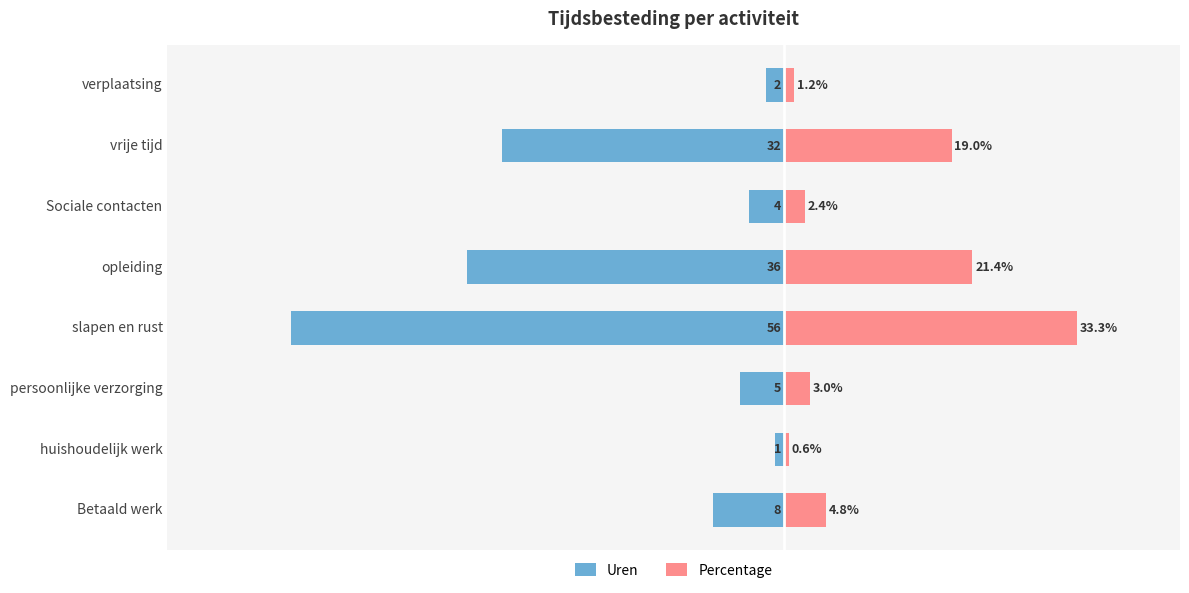

How many groups of bars are there?

8